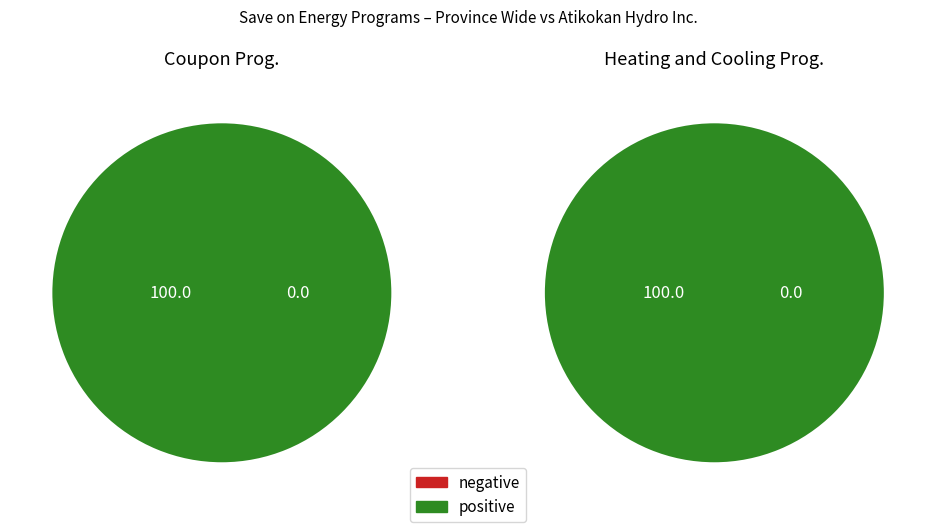

What percentage is NOT represented by Atikokan Hydro Inc.?

100.0%